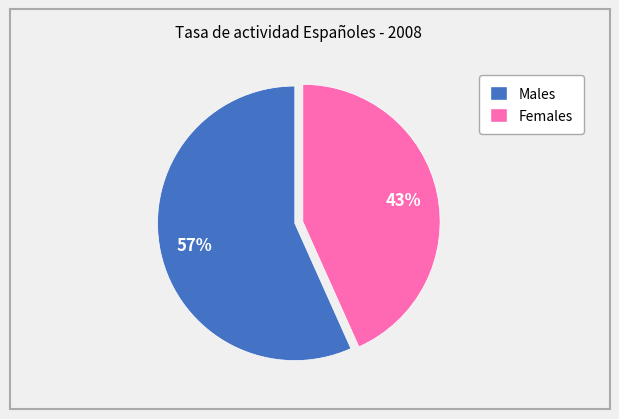

Does any single category account for the majority?

Yes